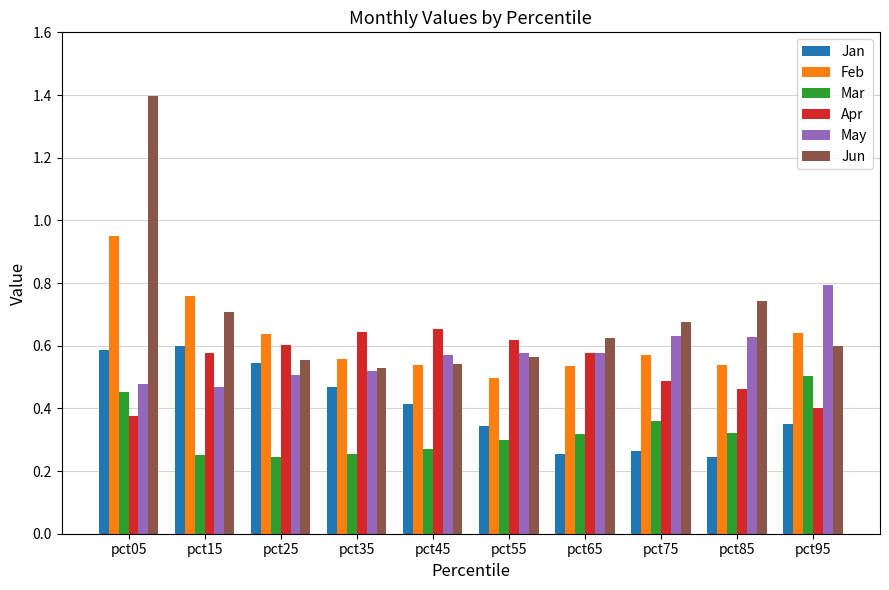

Which series has the largest range (max minus min)?

Jun